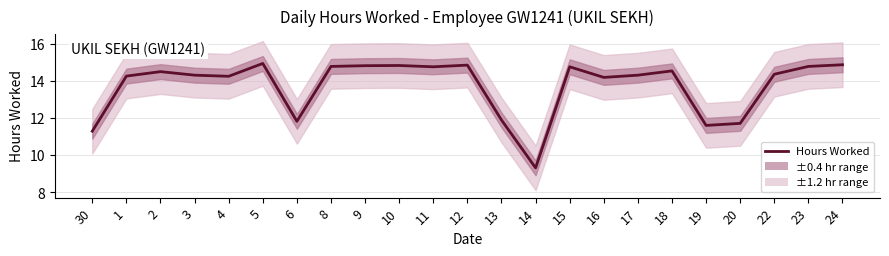

What position from the left is 5?

6